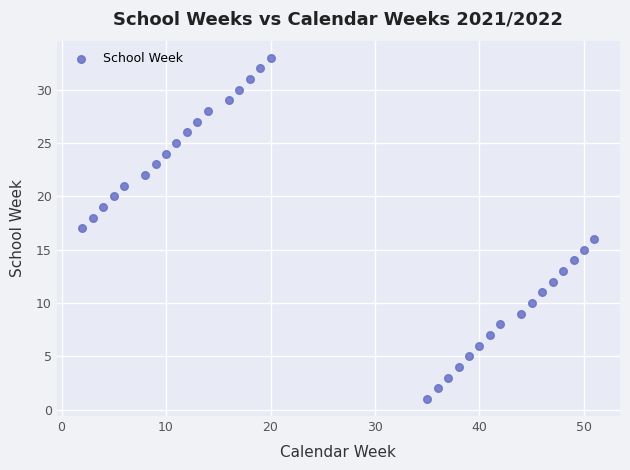

What is the range of X values (max minus min)?

49